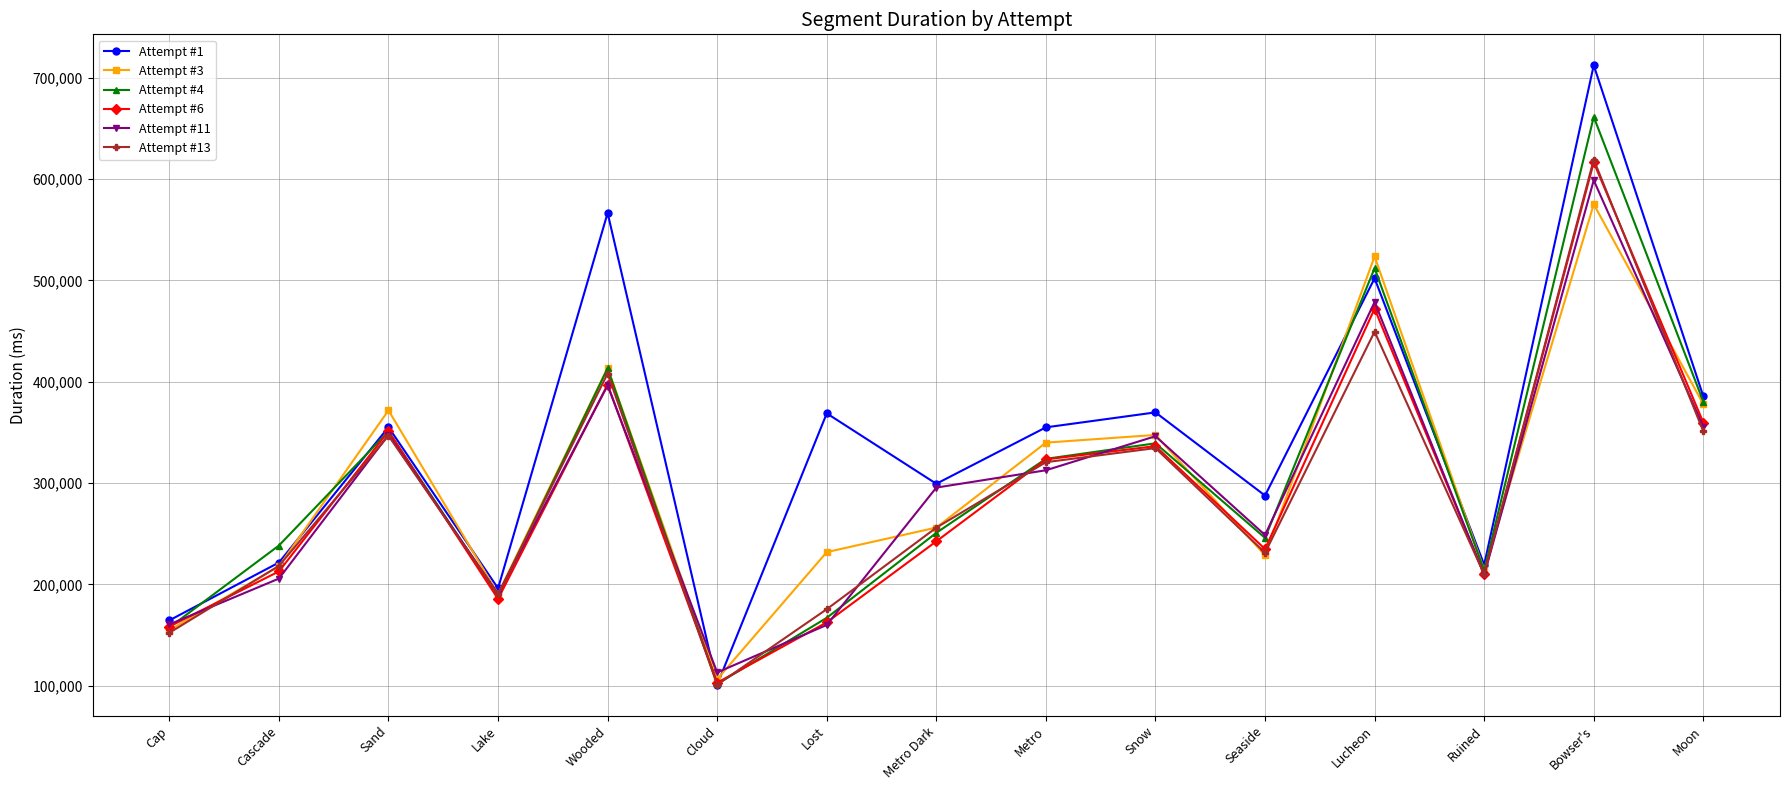

What is the label of the 12th point from the left?

Lucheon